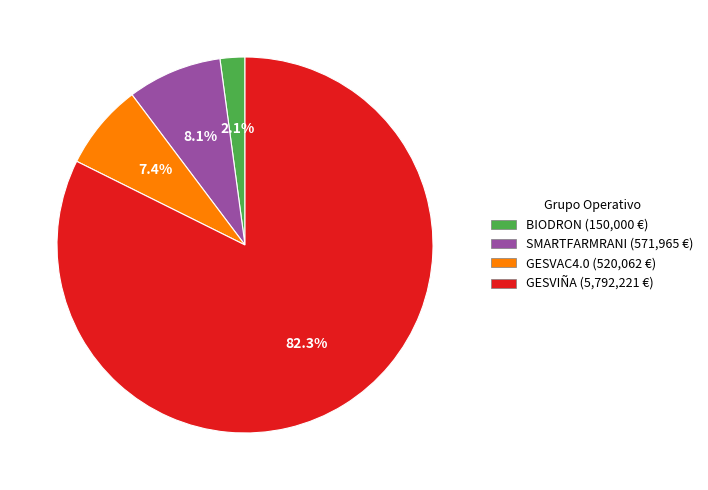

Which category has the biggest portion of the pie?

GESVIÑA